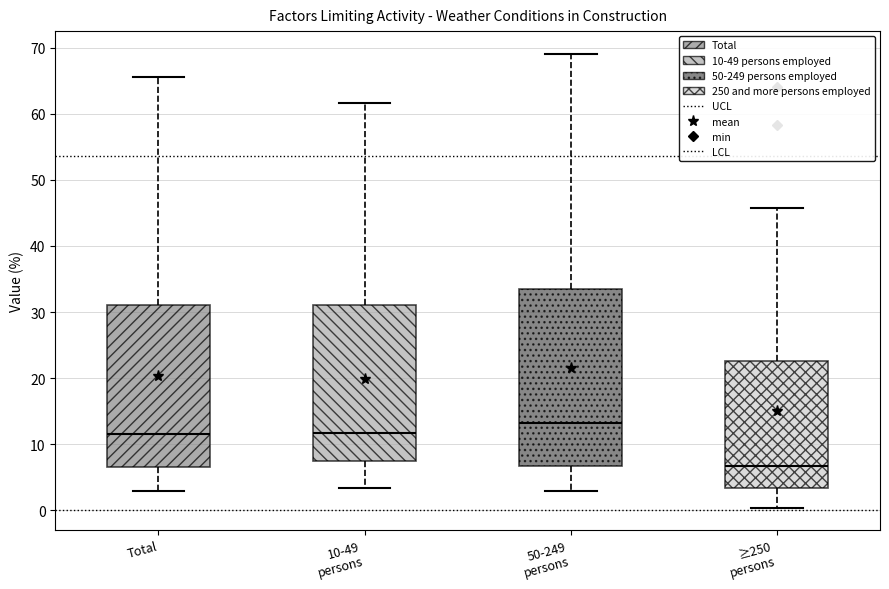

Where is the lower edge of the box for 10-49 persons on the y-axis? The values are not printed on the chart, so give them approximately, as read against the axis.

7